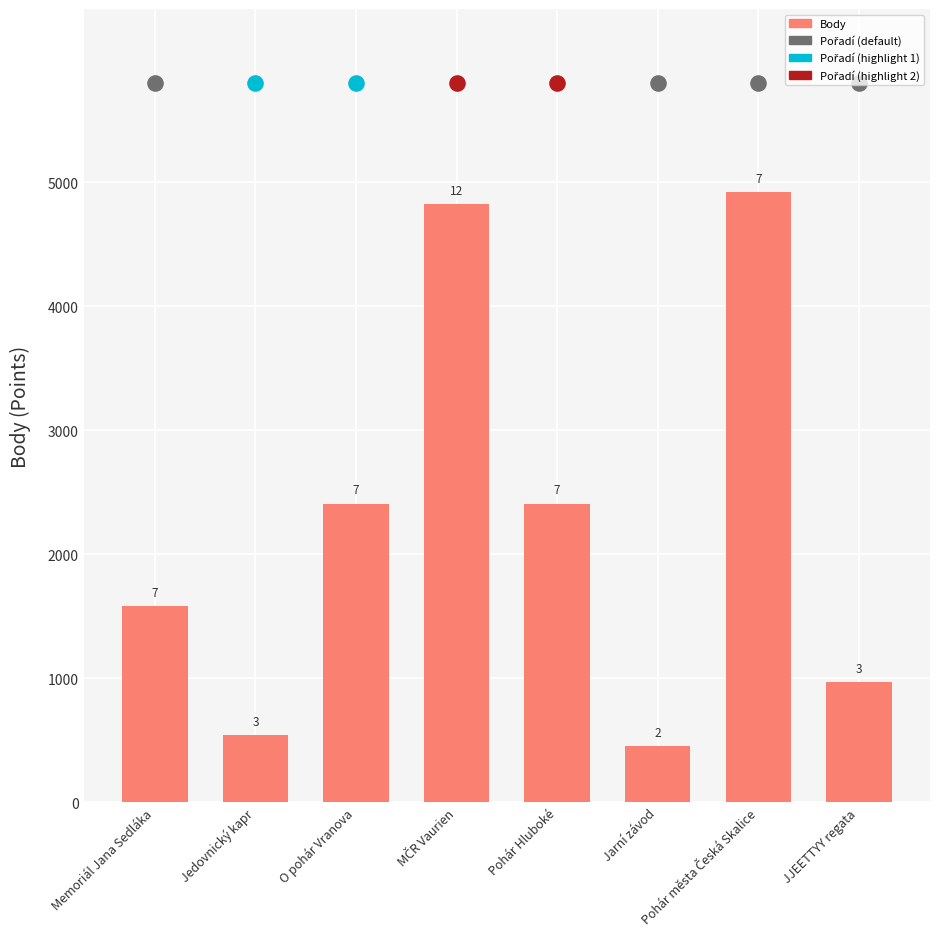

Which has a higher value, Jedovnický kapr or Pohár Hluboké?

Pohár Hluboké